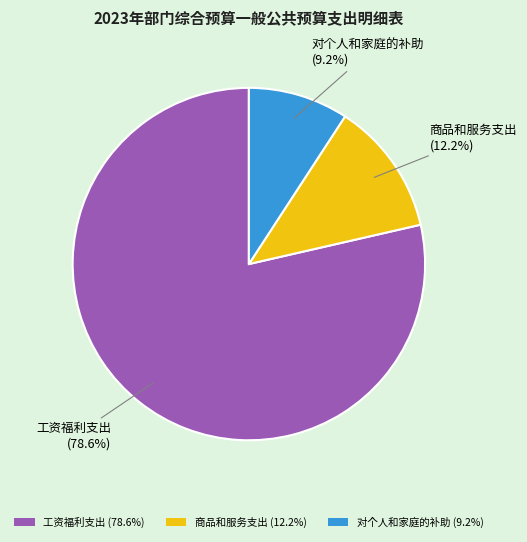

To the nearest percent, what percentage of the pie is 对个人和家庭的补助?

9%